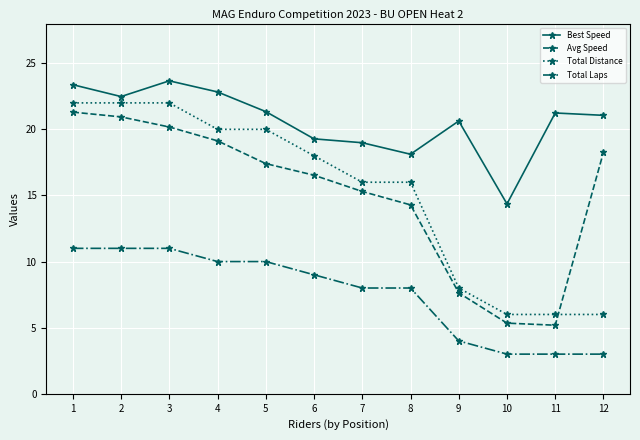

Where is Avg Speed nearest to the value 13?

8